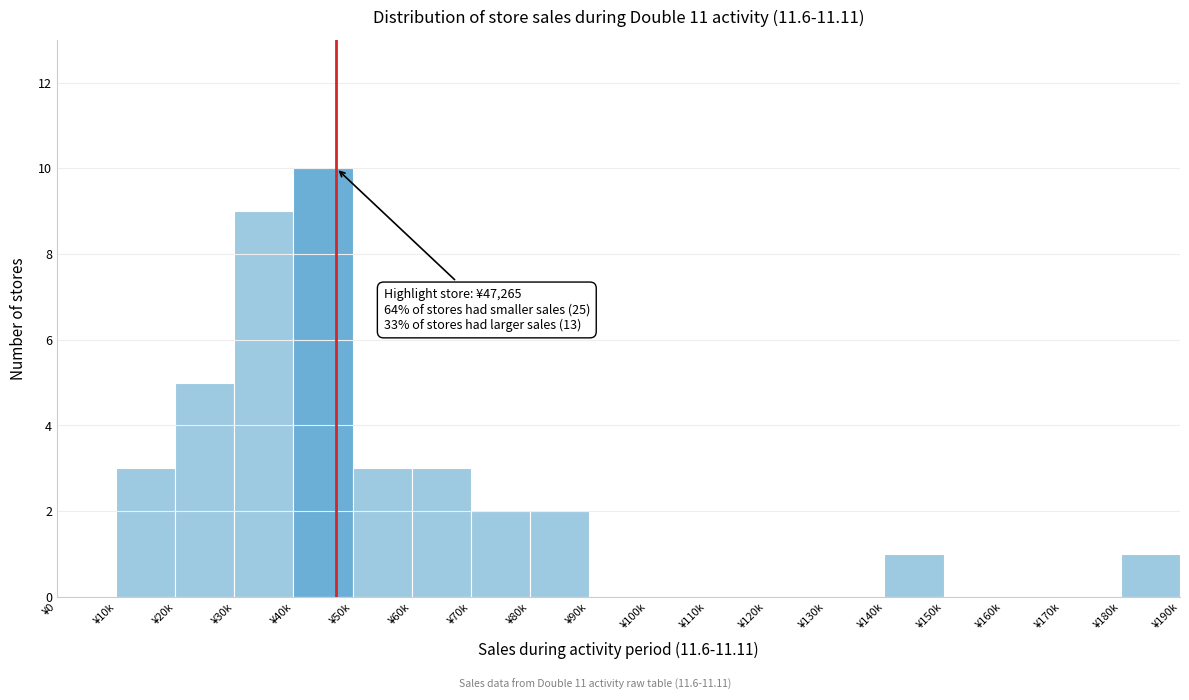

Reading left to right, transcribe all the data shown in this chart.

¥0=0	¥10k=3	¥20k=5	¥30k=9	¥40k=10	¥50k=3	¥60k=3	¥70k=2	¥80k=2	¥90k=0	¥100k=0	¥110k=0	¥120k=0	¥130k=0	¥140k=1	¥150k=0	¥160k=0	¥170k=0	¥180k=1